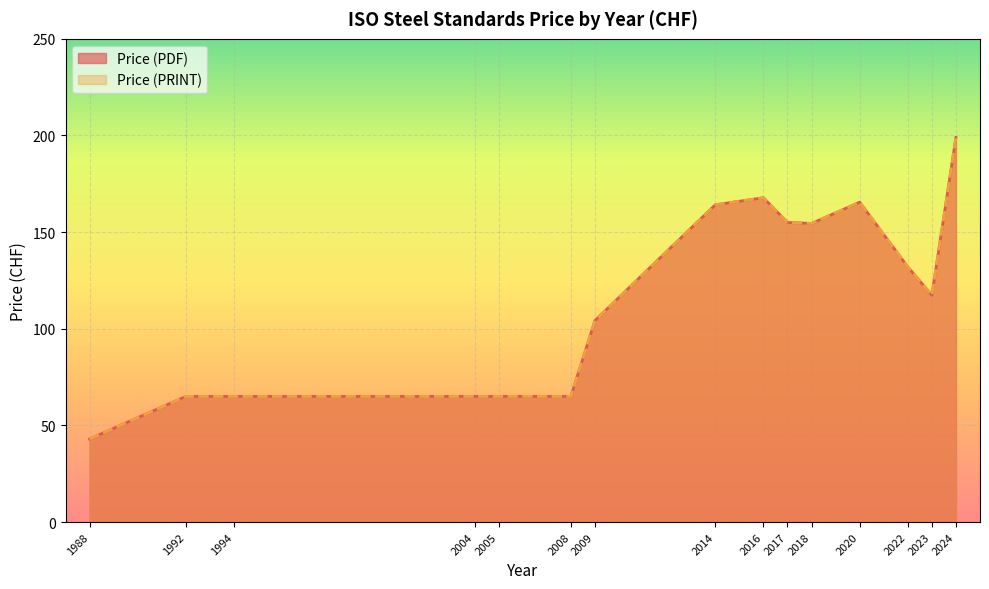

Which series has the widest spread of values?

Price (PDF)